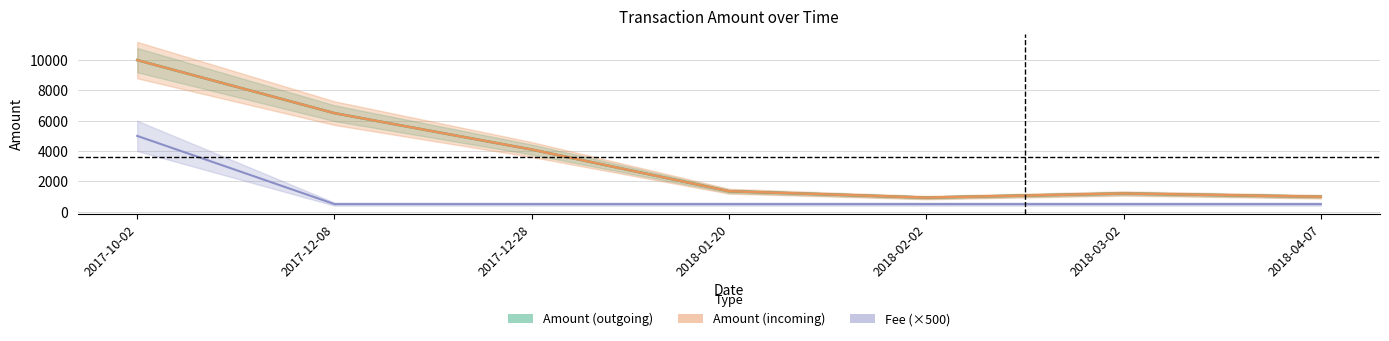

Between 2017-12-08 and 2018-03-02, which series saw the biggest shift?

Amount_out